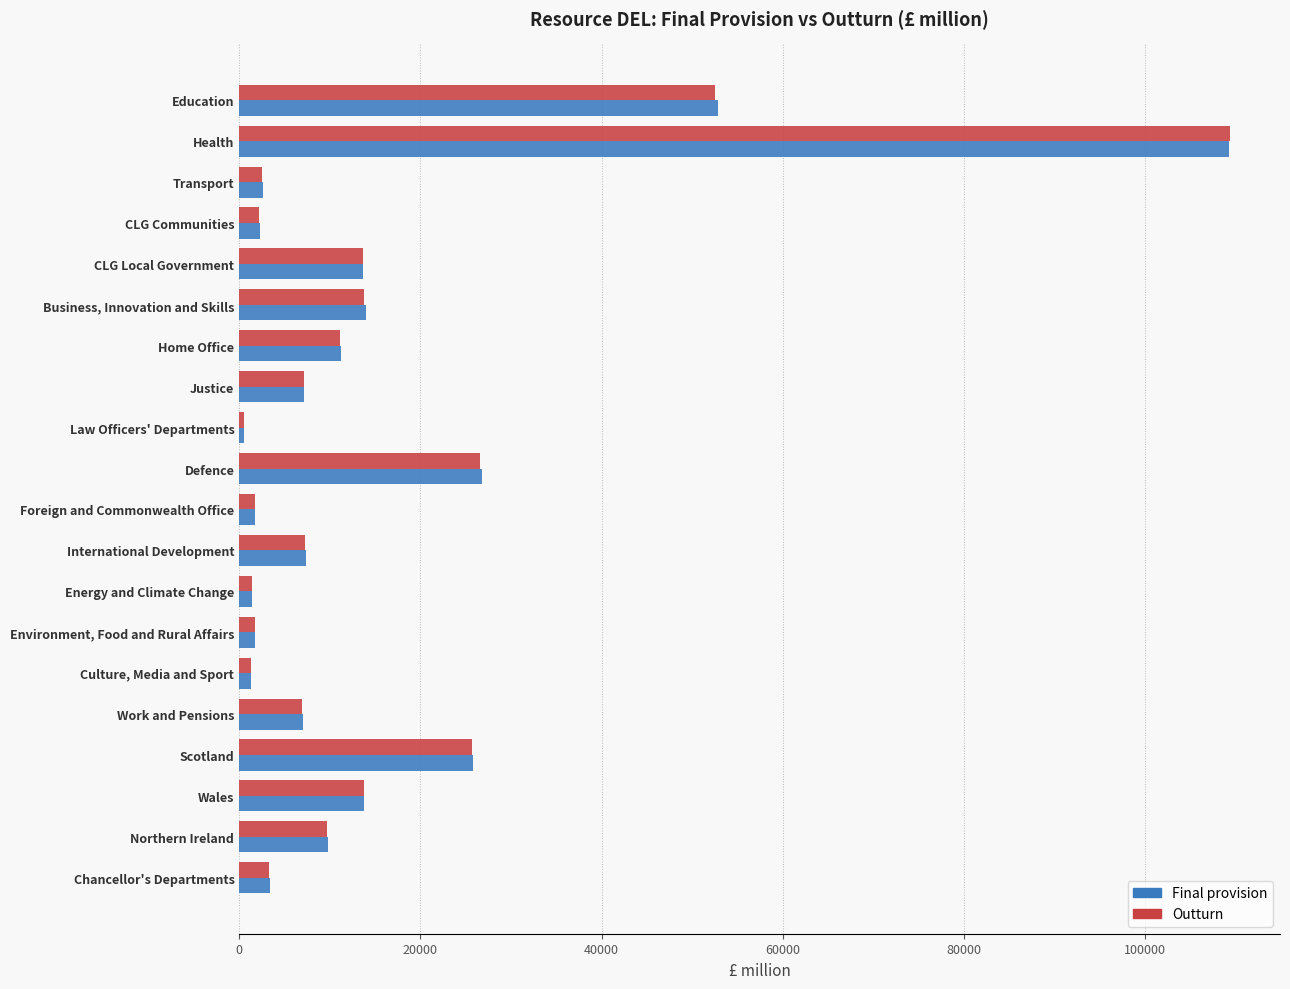

What is the sum of all Outturn values?

312244